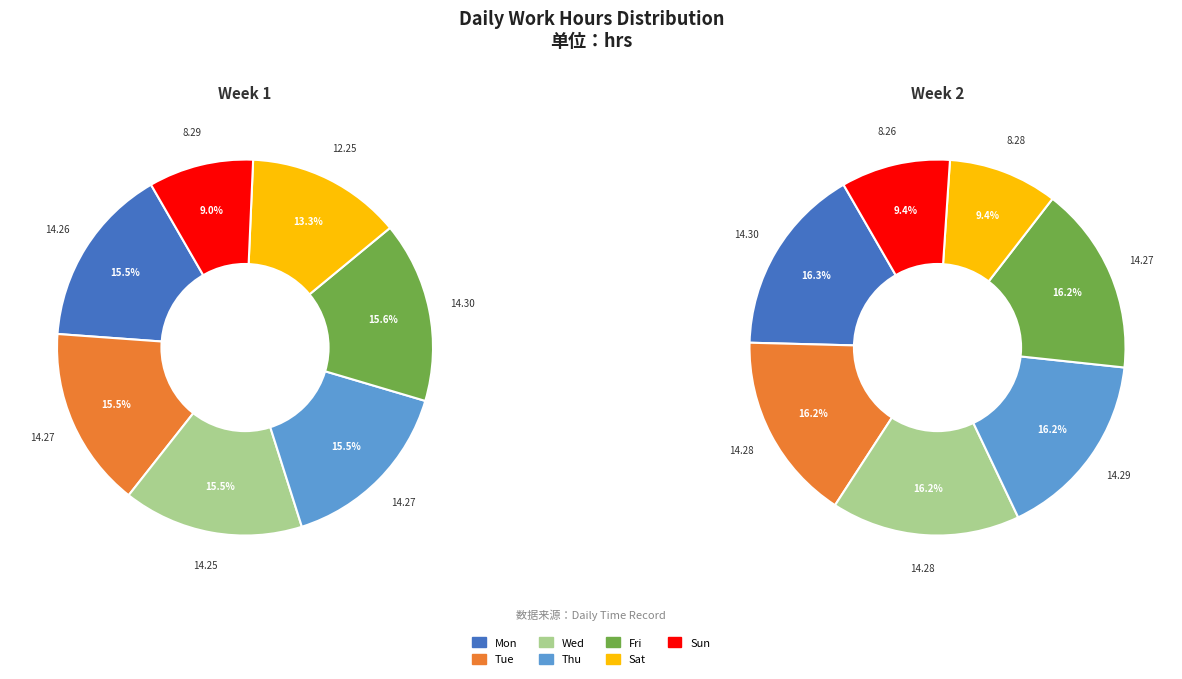

How many segments does this pie chart have?

7